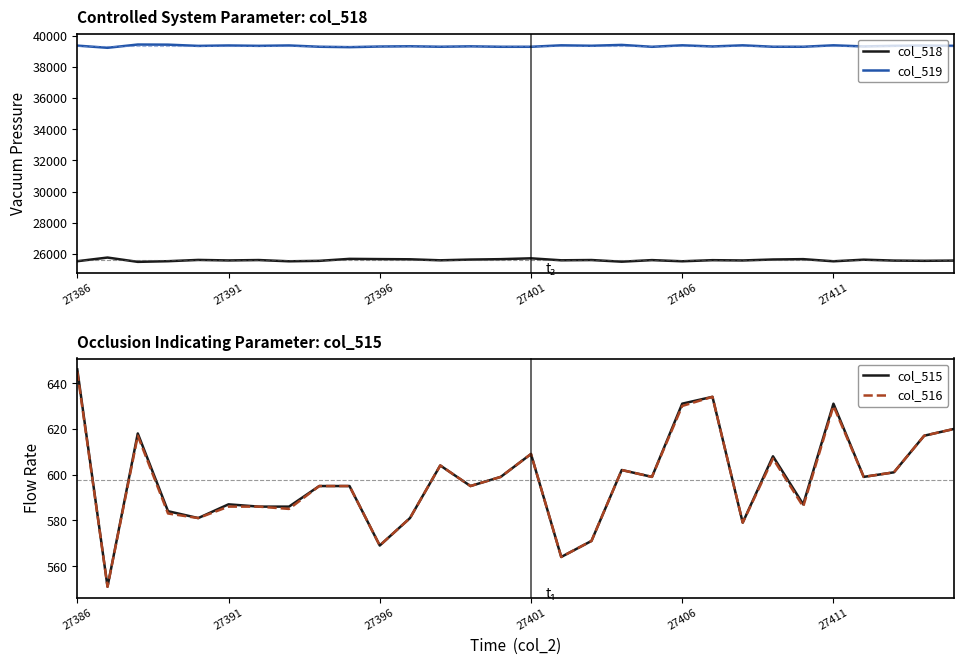

True or false: col_519 has a value of 15081 at 27386.

False